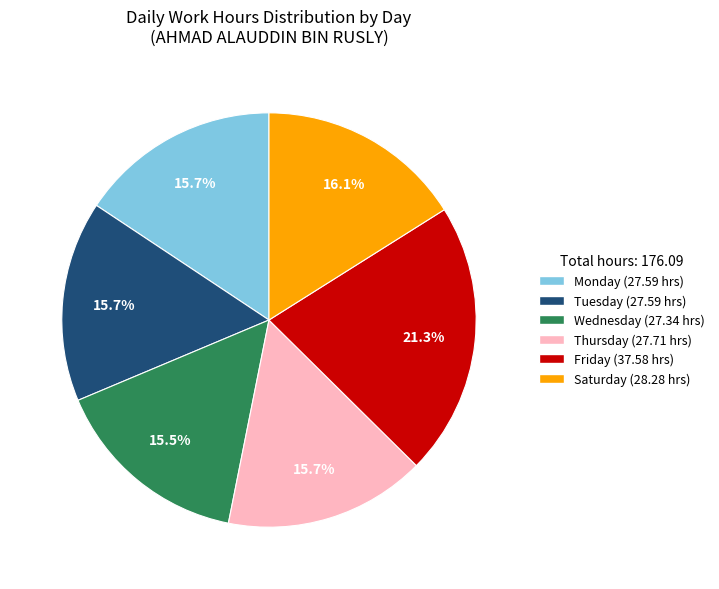

Is there a majority slice in this chart?

No